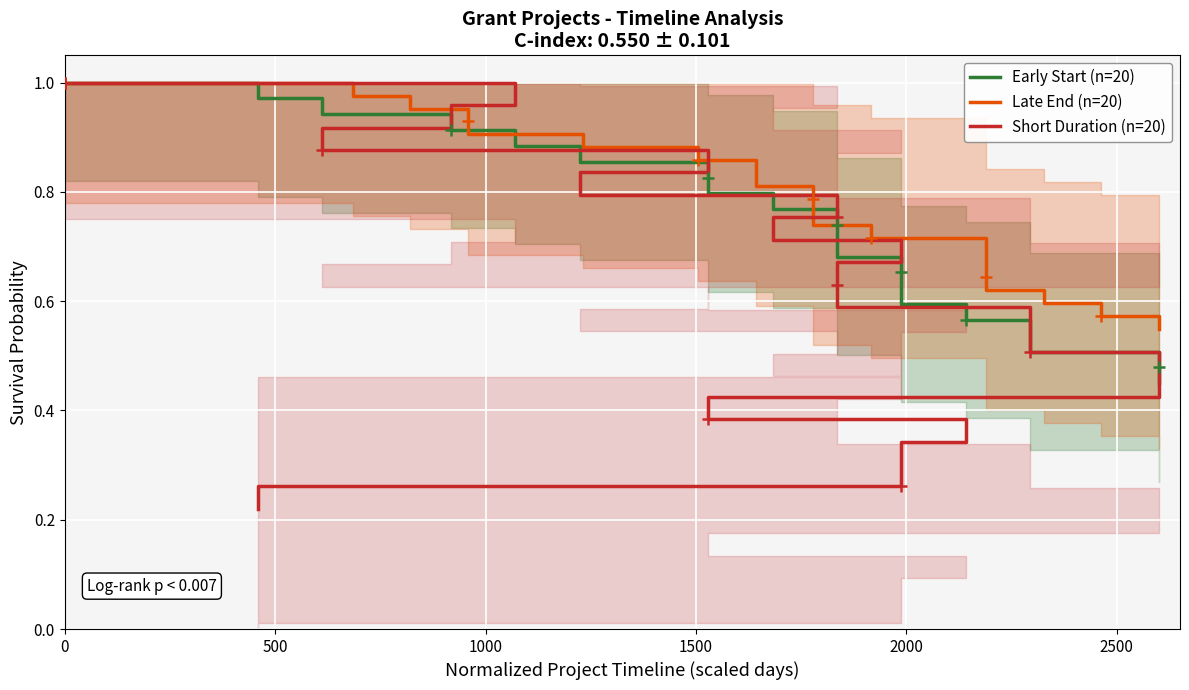

Reading left to right, list all the values displayed in this chart.

Early Start (n=20): 1.0	1.0	0.9	0.9	0.9	0.9	0.8	0.8	0.8	0.7	0.7	0.7	0.7	0.6	0.6	0.6	0.5	0.5	0.5	0.5
Late End (n=20): 1.0	1.0	1.0	0.9	0.9	0.9	0.9	0.8	0.8	0.8	0.8	0.7	0.7	0.7	0.7	0.6	0.6	0.6	0.6	0.6
Short Duration (n=20): 1.0	1.0	0.9	0.9	0.8	0.8	0.8	0.7	0.7	0.6	0.6	0.5	0.5	0.5	0.4	0.4	0.3	0.3	0.3	0.2